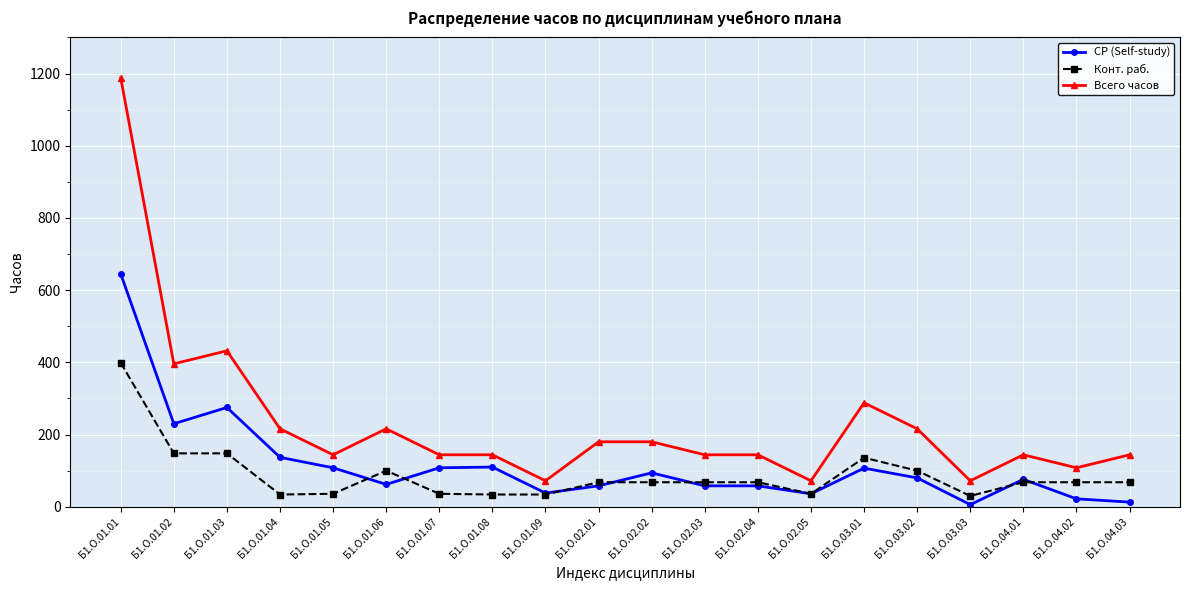

At how many categories does at least one series exceed 190?

7